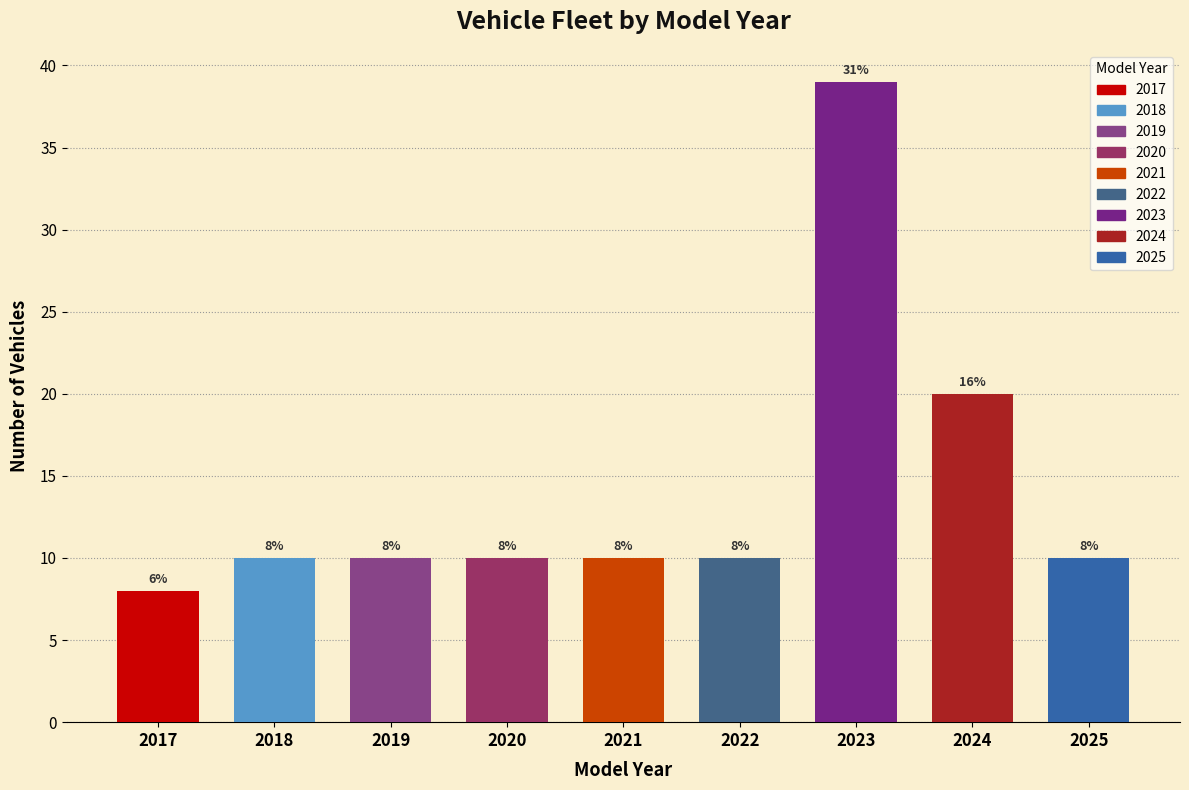

Reading left to right, transcribe all the data shown in this chart.

2017=8	2018=10	2019=10	2020=10	2021=10	2022=10	2023=39	2024=20	2025=10